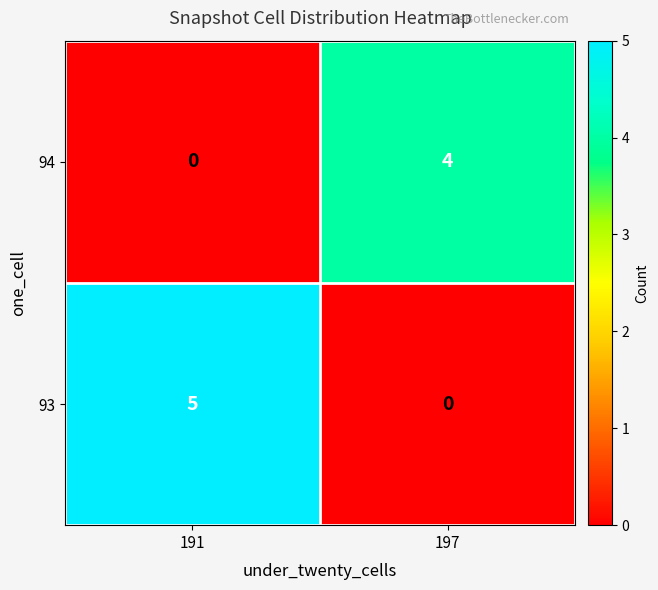

Which series has the widest spread of values?

93